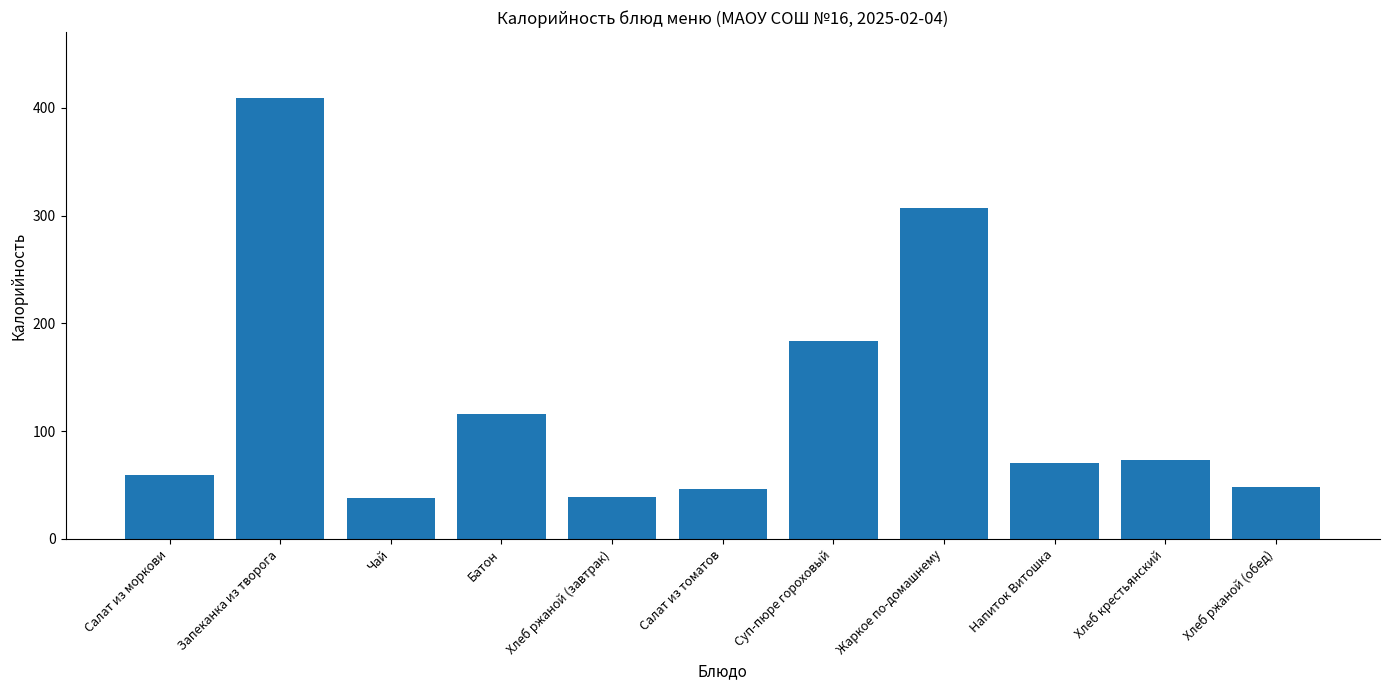

What is the value of the 9th bar from the left?

70.7